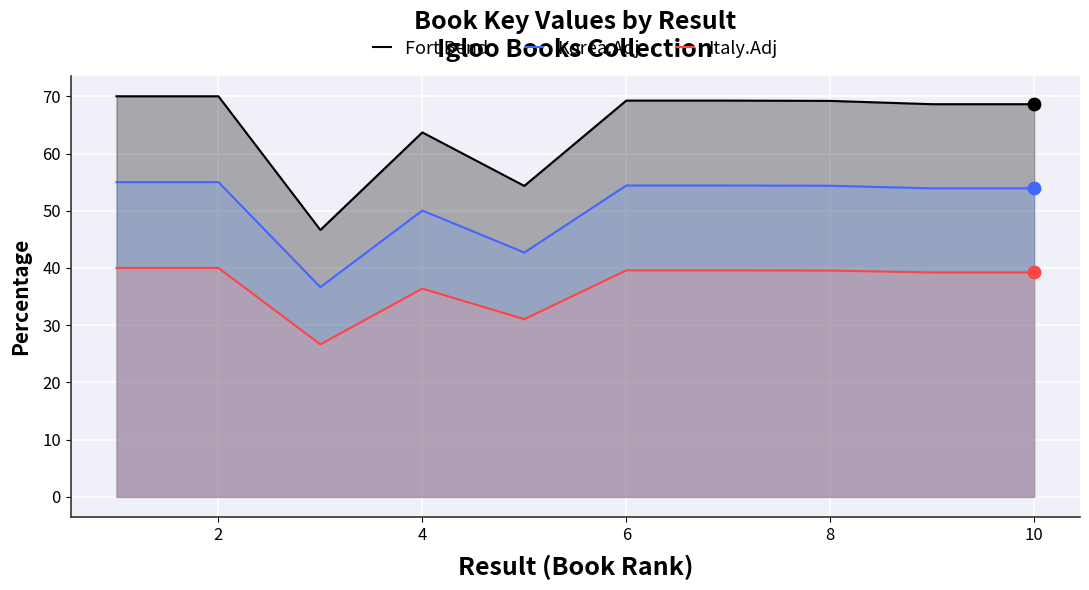

What are all the series names shown in the legend?

Fort Bend, Korea.Adj, Italy.Adj